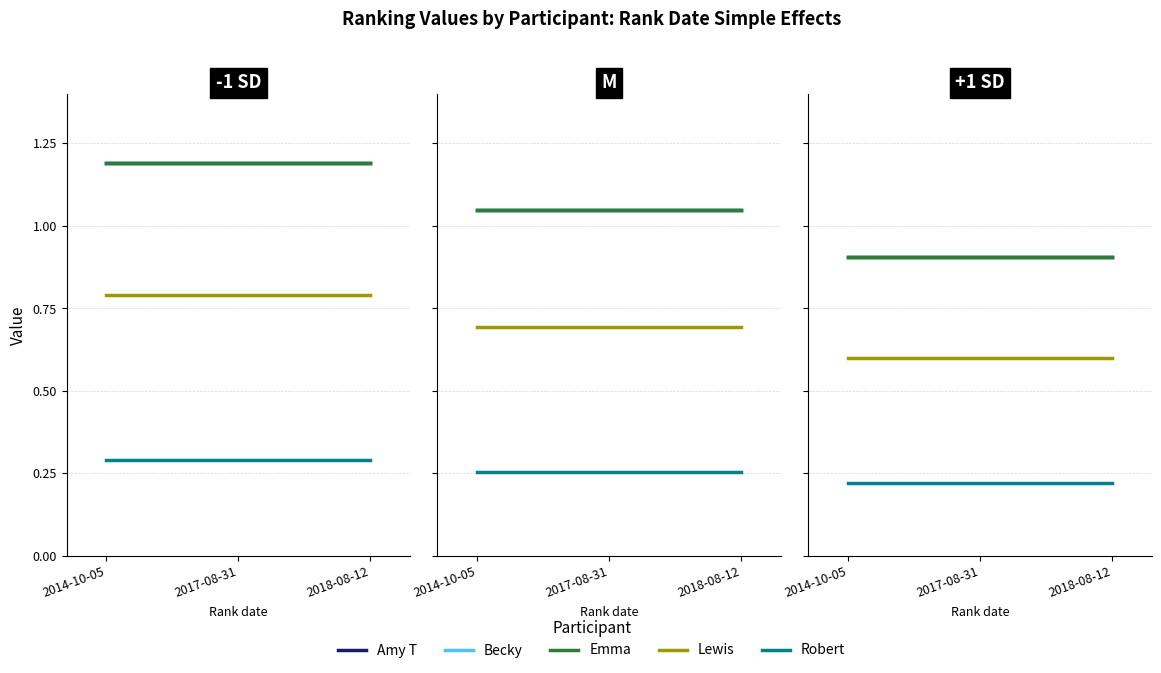

What is the total value across all series at 2014-10-05?

3.5